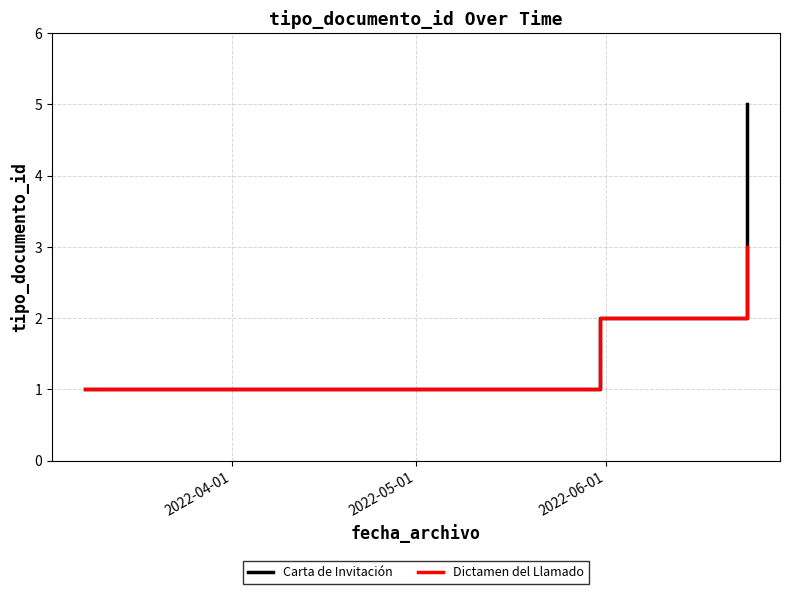

Does the chart display data point markers on the line(s)?

No